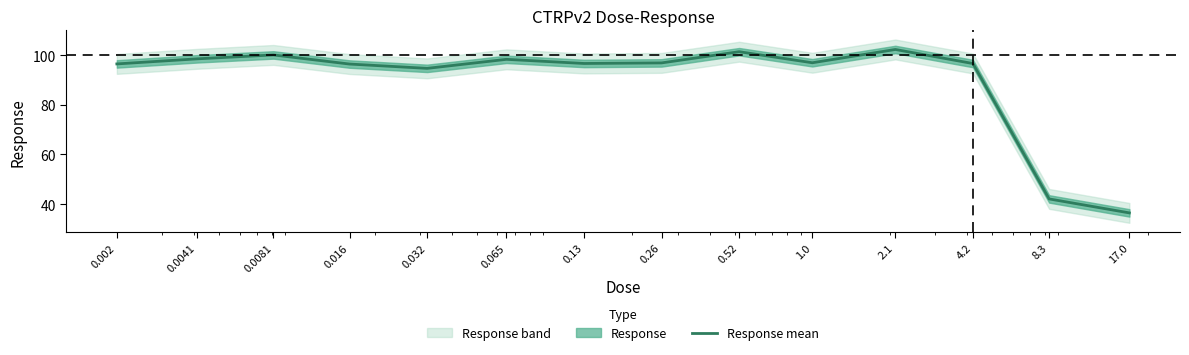

Where does the data first go above 96?

0.002